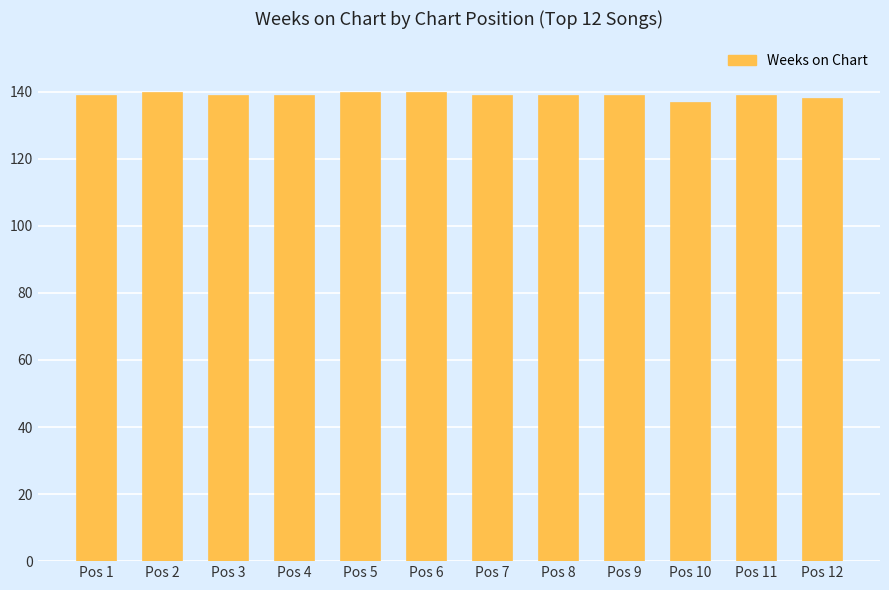

How many series are shown in this chart?

1